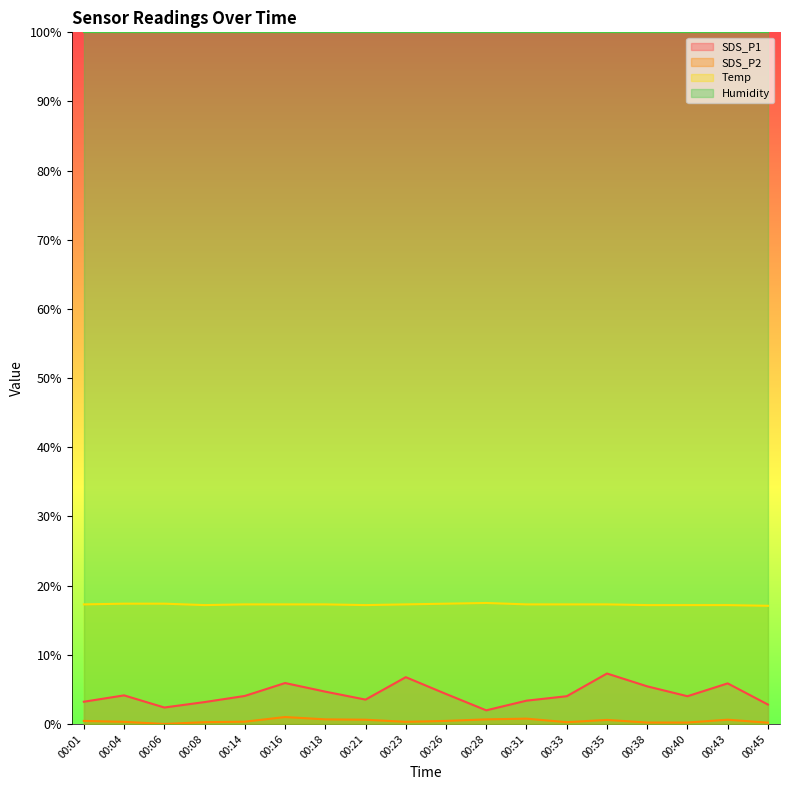

True or false: SDS_P1 and Temp intersect in this chart.

False